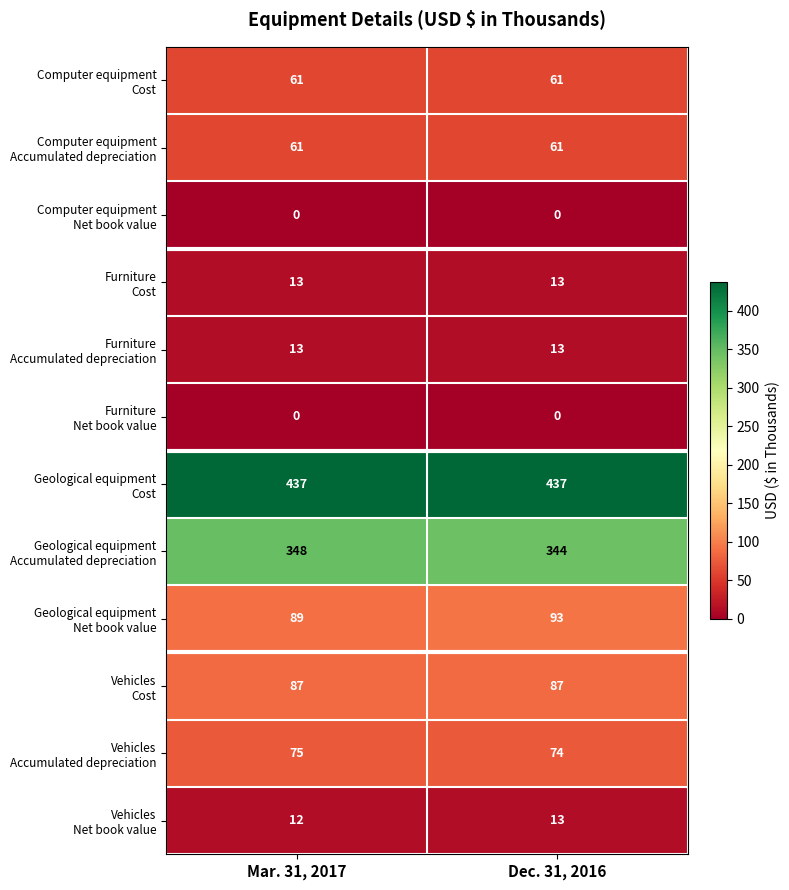

What is the total value across all series at Dec. 31, 2016?

1196